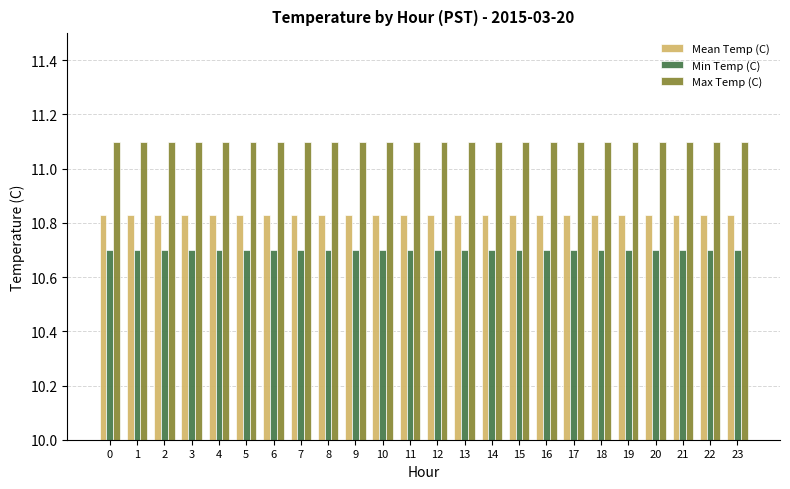

Count the number of categories in the chart.

24